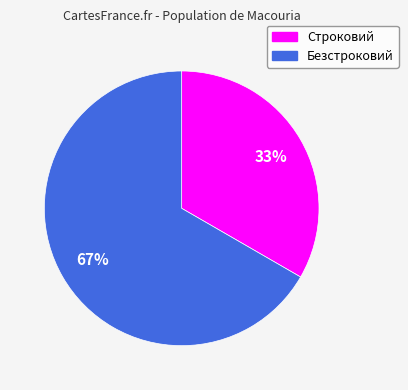

Do Строковий and Безстроковий together represent more than half of the pie?

Yes